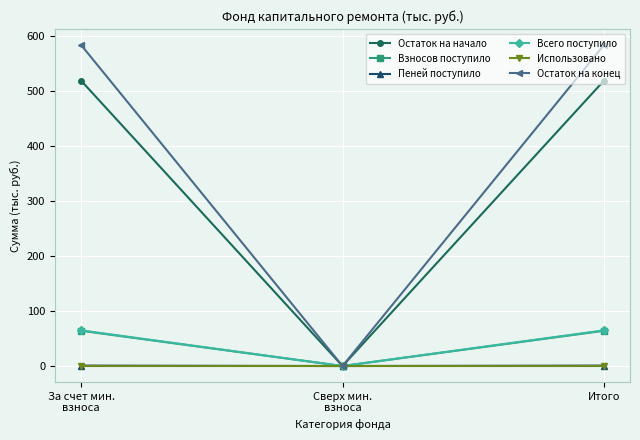

Which series has the largest total across all categories?

Остаток на конец